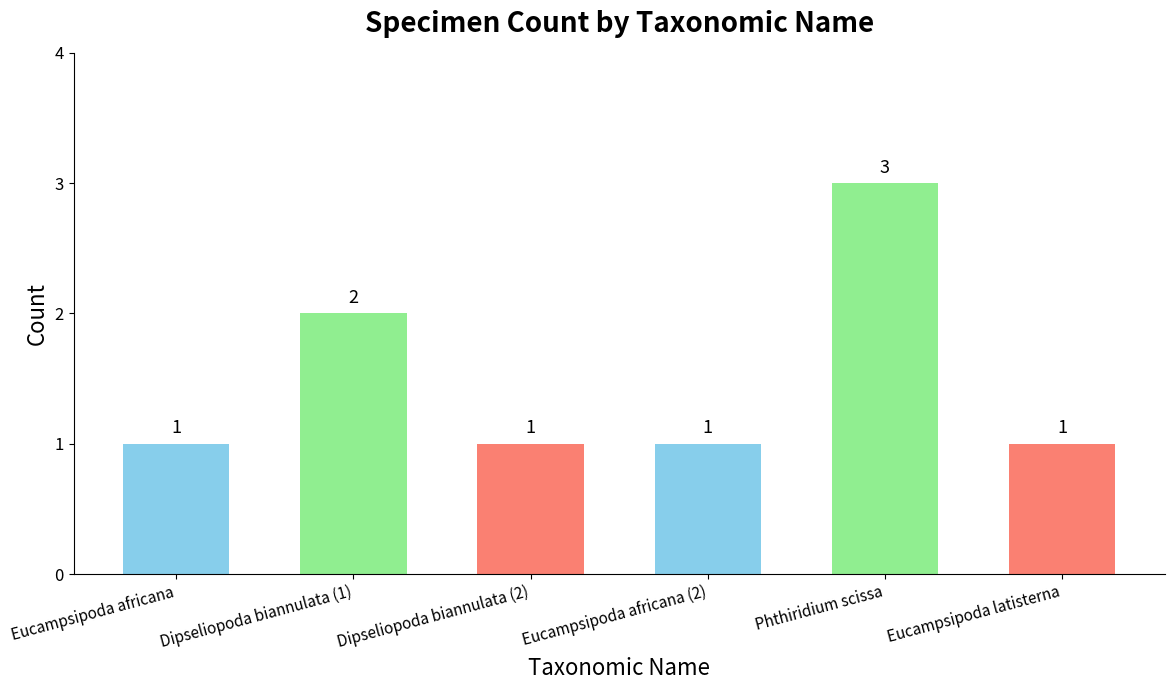

Reading left to right, transcribe all the data shown in this chart.

Eucampsipoda africana=1	Dipseliopoda biannulata (1)=2	Dipseliopoda biannulata (2)=1	Eucampsipoda africana (2)=1	Phthiridium scissa=3	Eucampsipoda latisterna=1